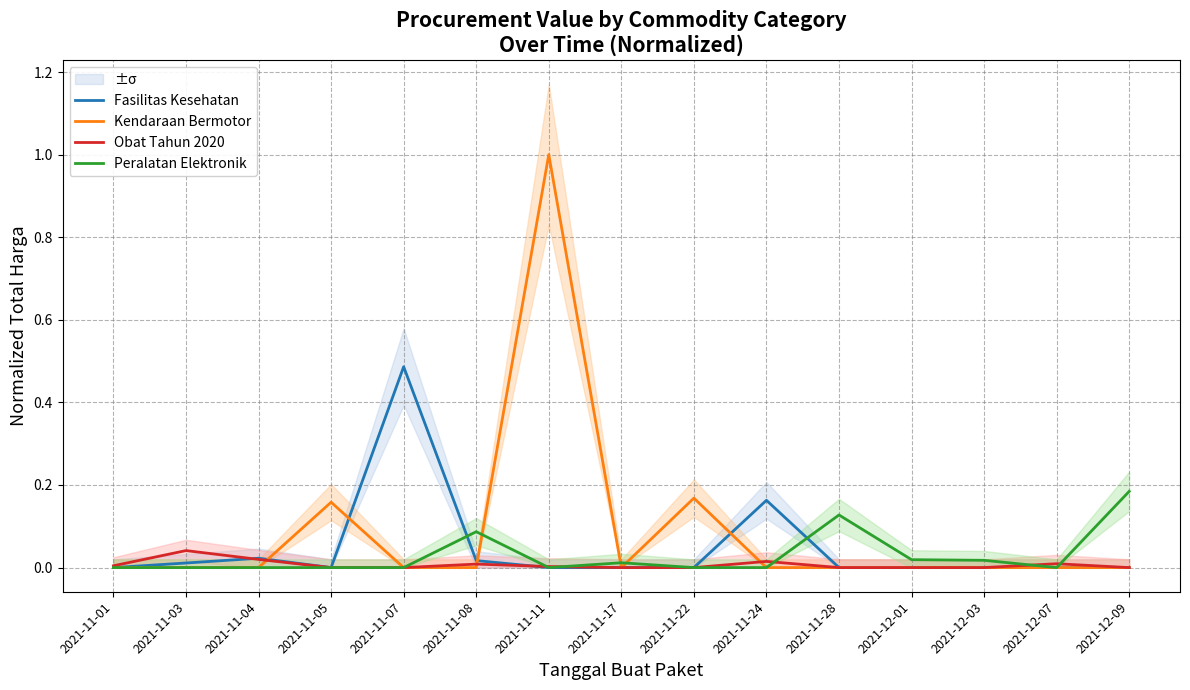

At which label does Fasilitas Kesehatan reach its peak?

2021-11-07